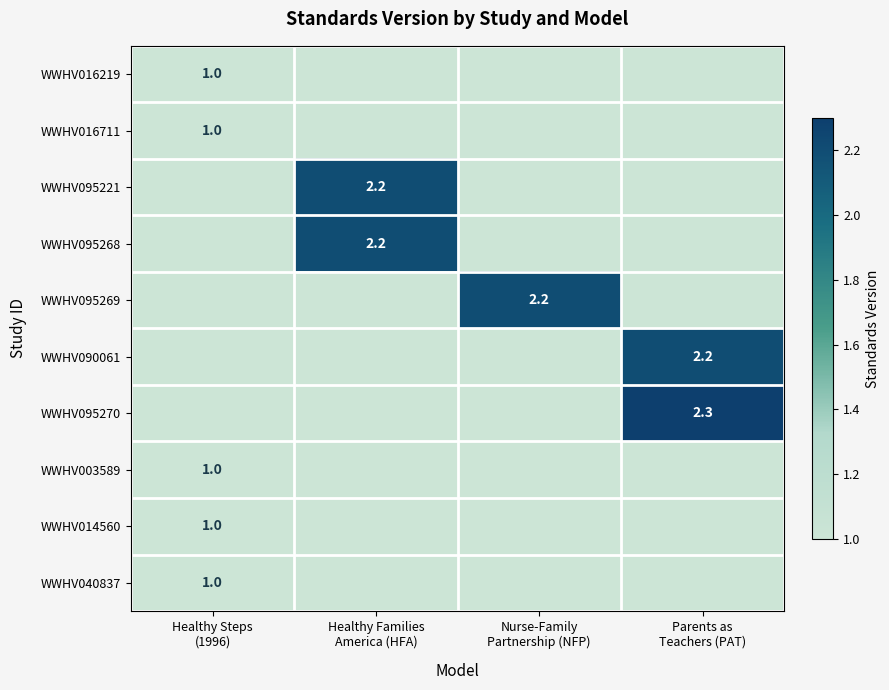

What is the highest value of the WWHV040837 series?

1.0